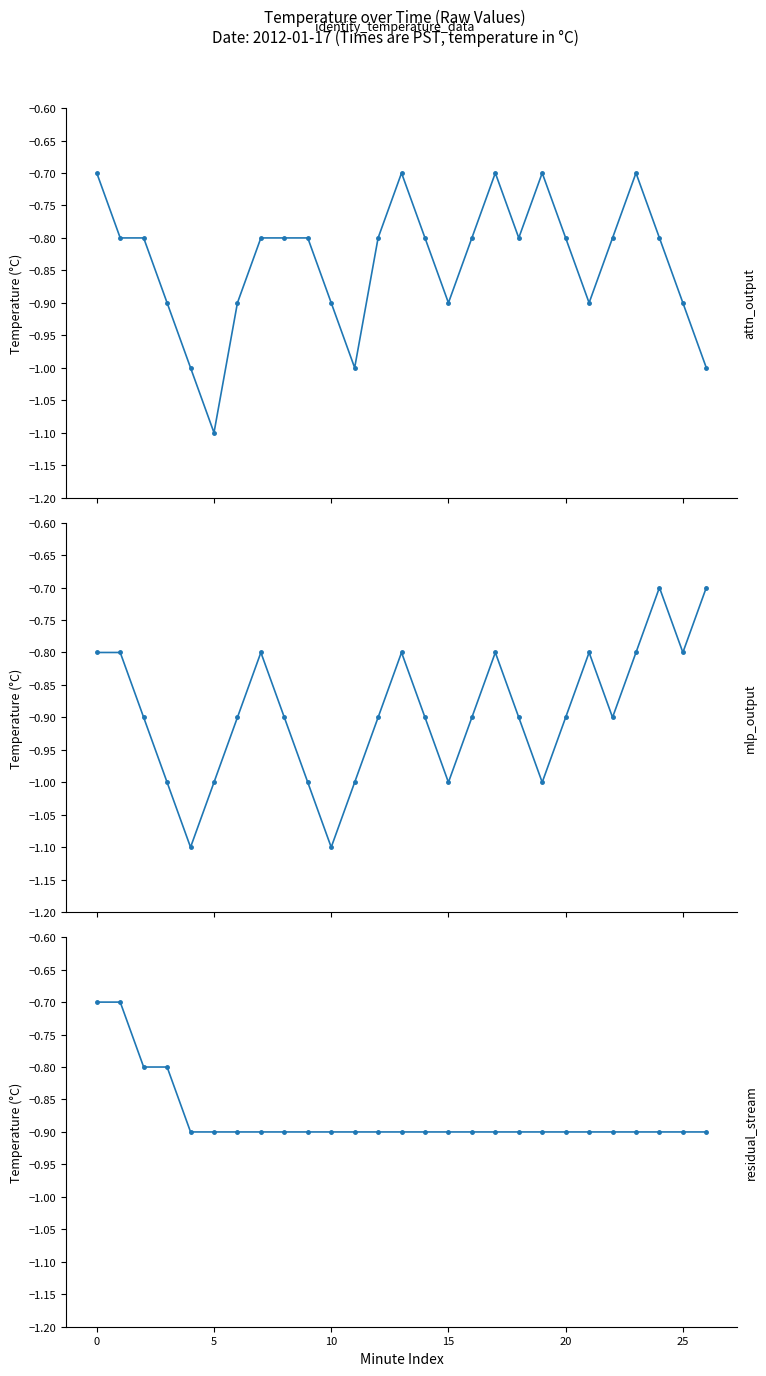

True or false: mlp_output has more than 0 points higher than both neighbors.

True